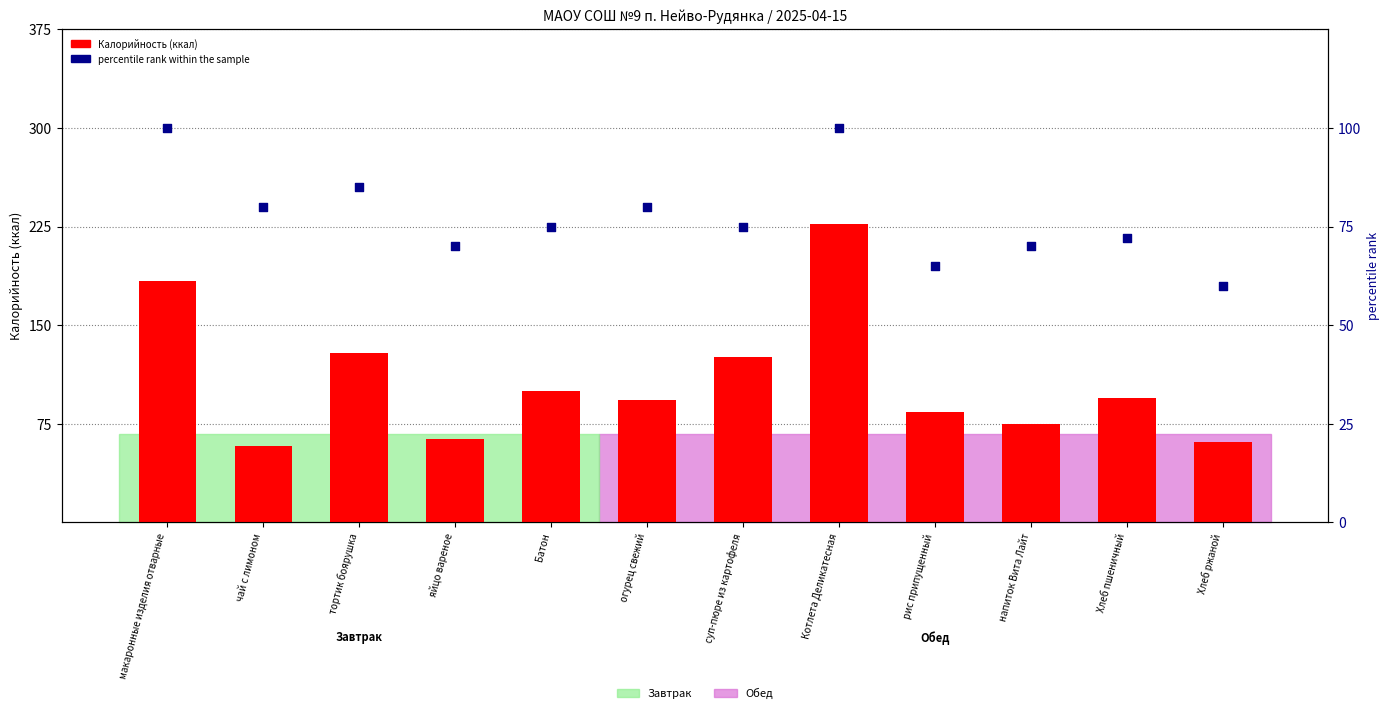

Which series contains the highest Y value?

Калорийность (ккал)